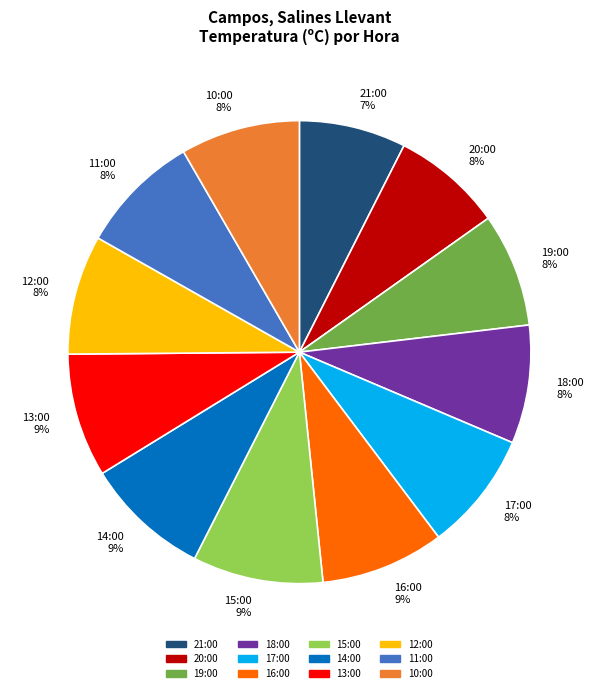

Combined, do 17:00 and 19:00 account for over 50%?

No